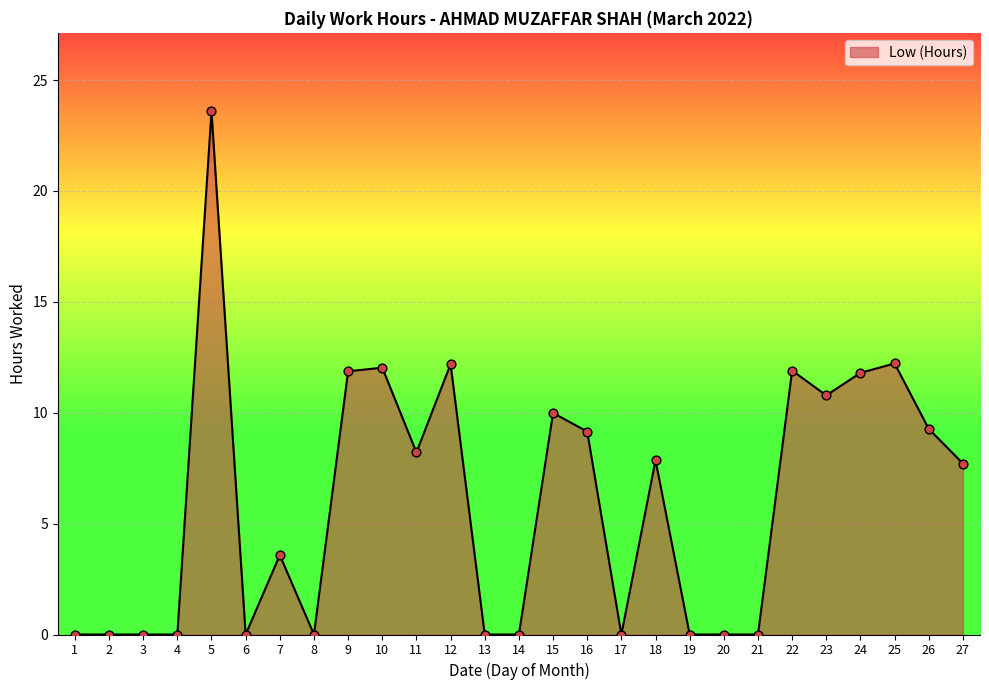

What is the change in value from 5 to 12?

-11.4